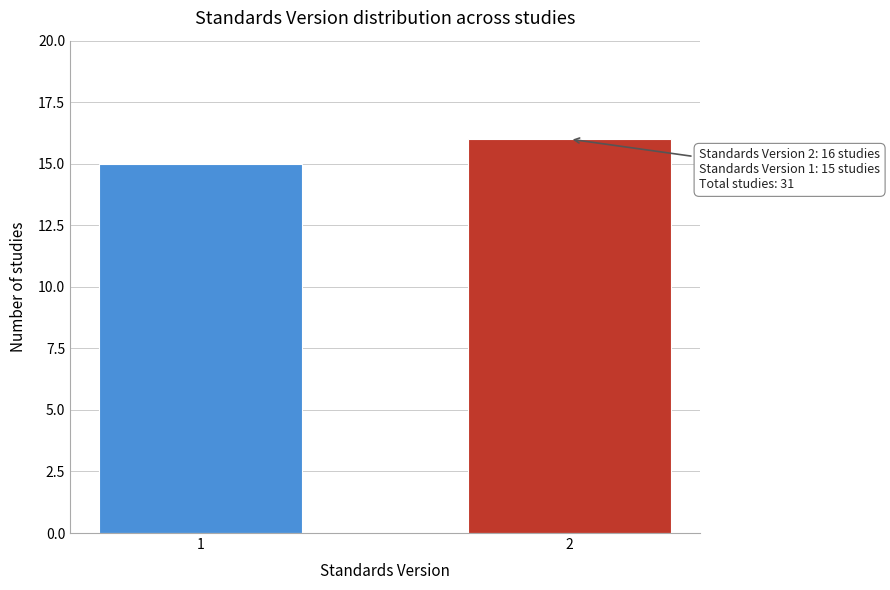

Reading left to right, extract all data points from this chart.

15	16